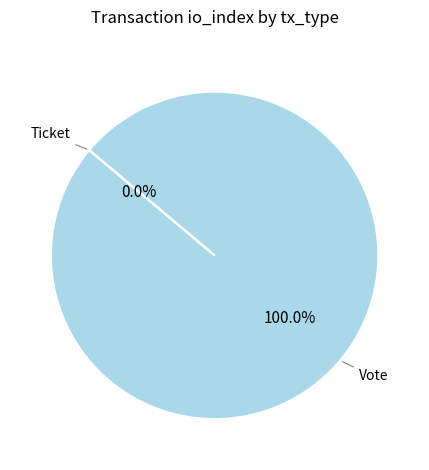

Which category has the biggest portion of the pie?

Vote